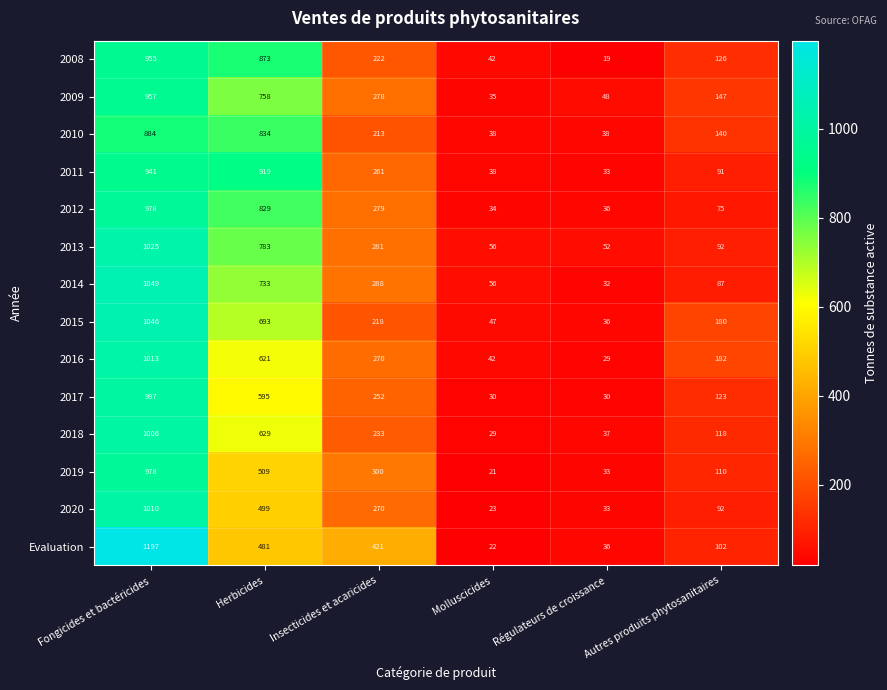

At how many categories does at least one series exceed 841?

2